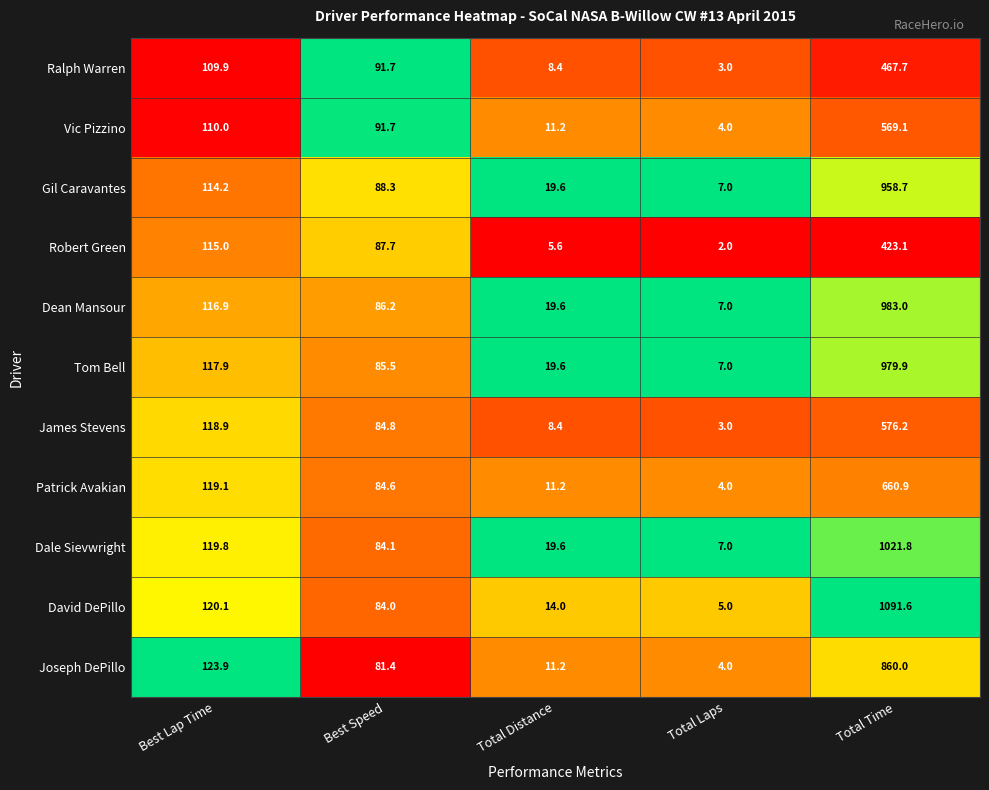

Read the Vic Pizzino value at Best Speed.

91.7